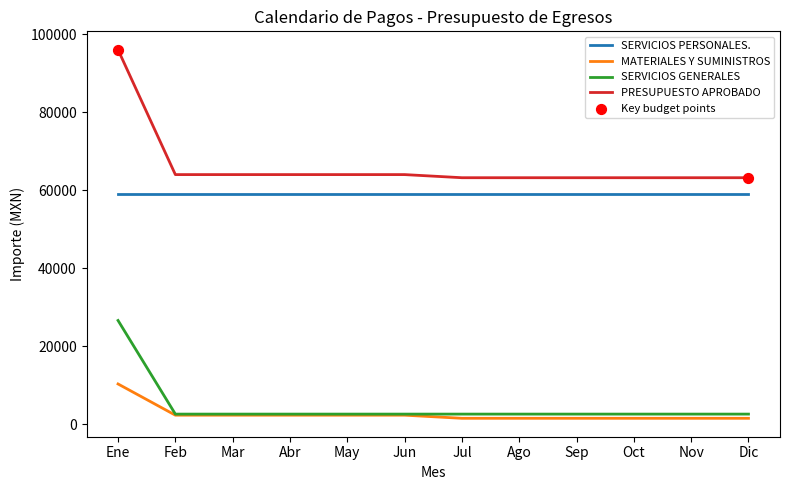

Is the value of SERVICIOS GENERALES at Mar greater than the value of MATERIALES Y SUMINISTROS at Nov?

Yes